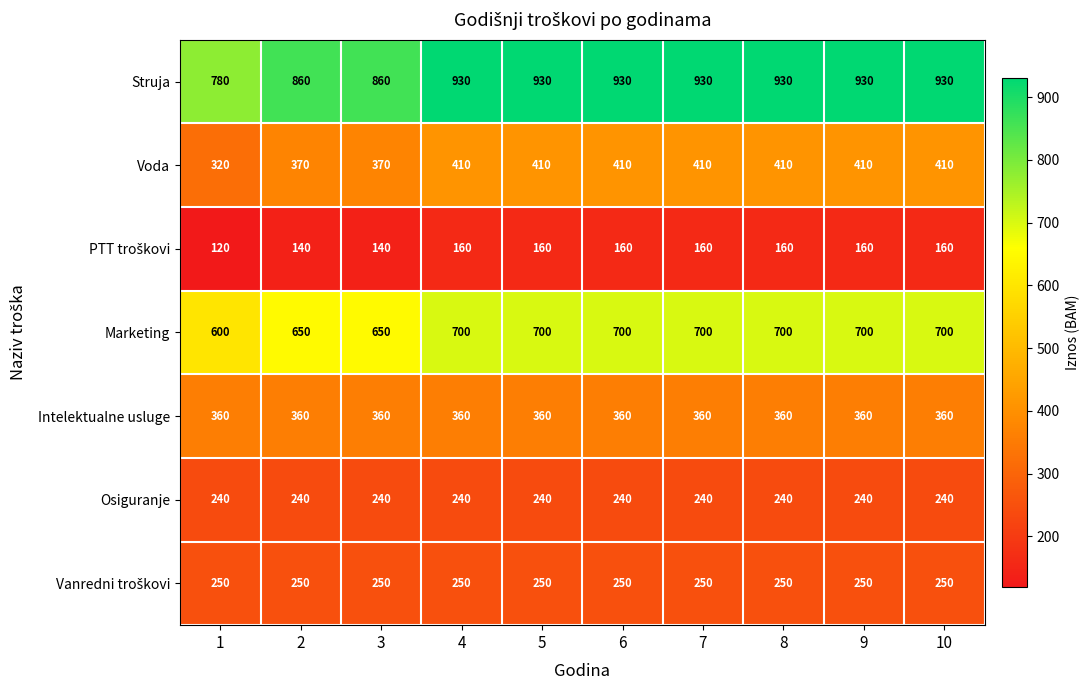

Between 2 and 4, which series saw the biggest shift?

Struja